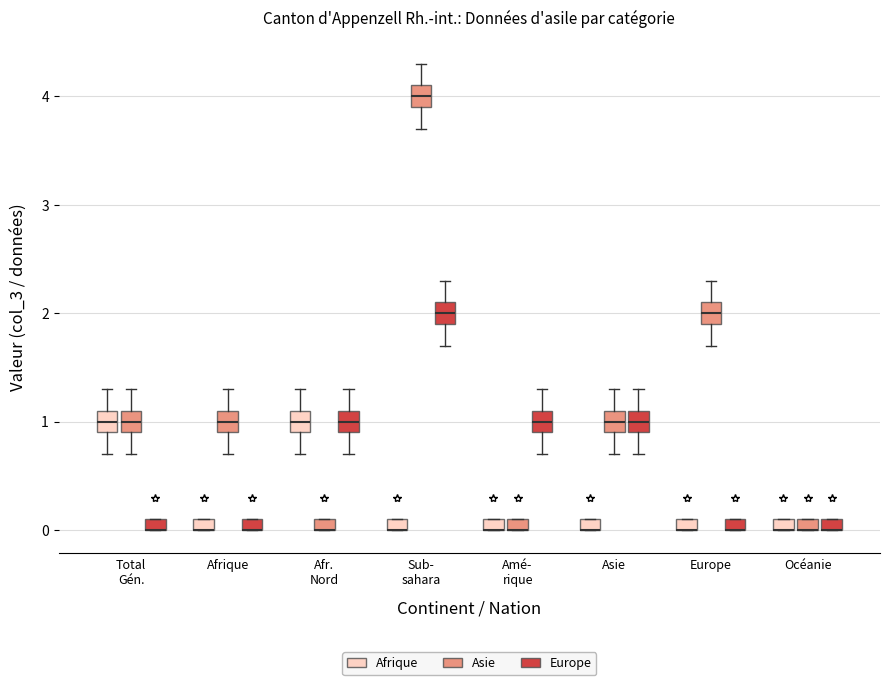

Where is the upper edge of the box for Asie (Afrique) on the y-axis? The values are not printed on the chart, so give them approximately, as read against the axis.

0.1